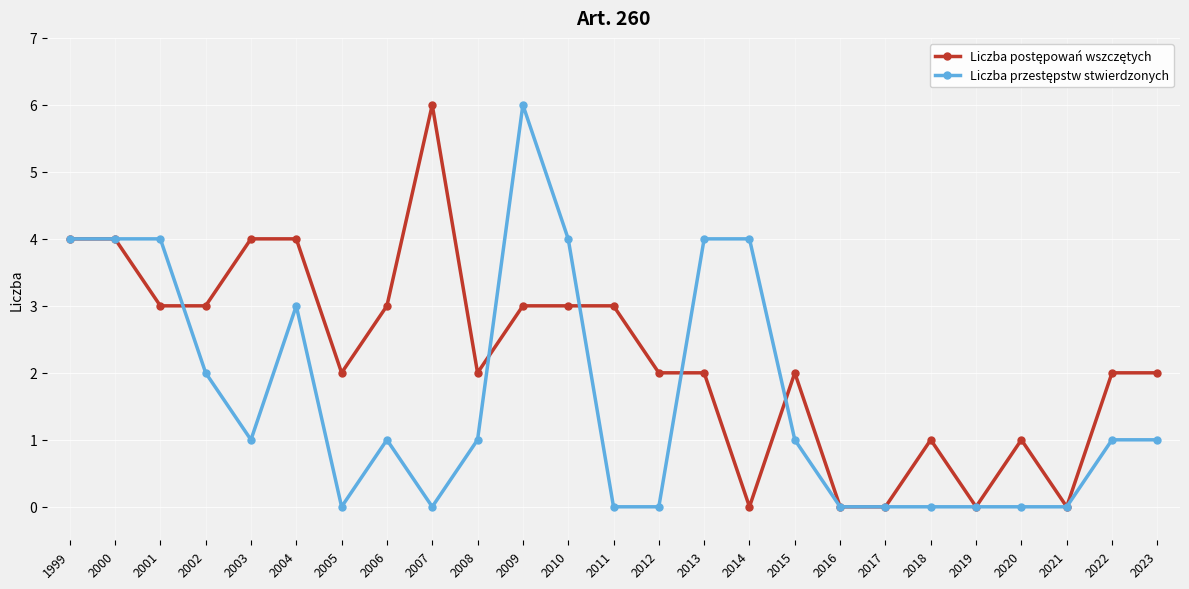

At which category is the sum across all series the highest?

2009